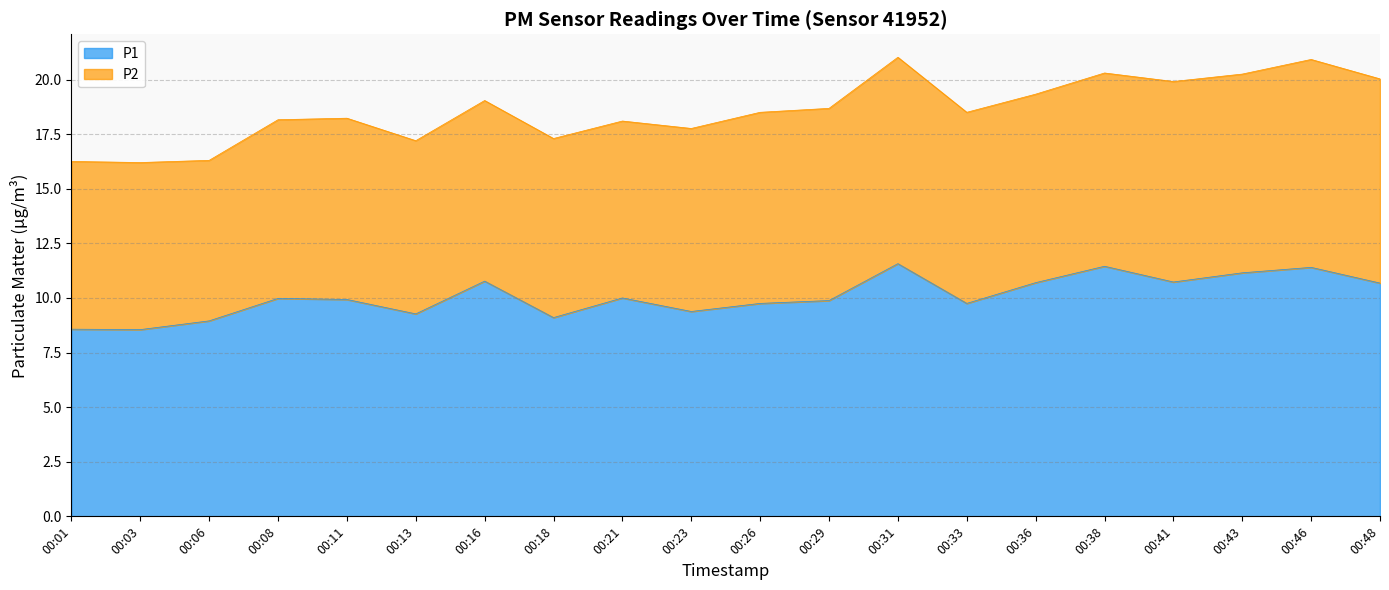

Where is the first local minimum?

00:03